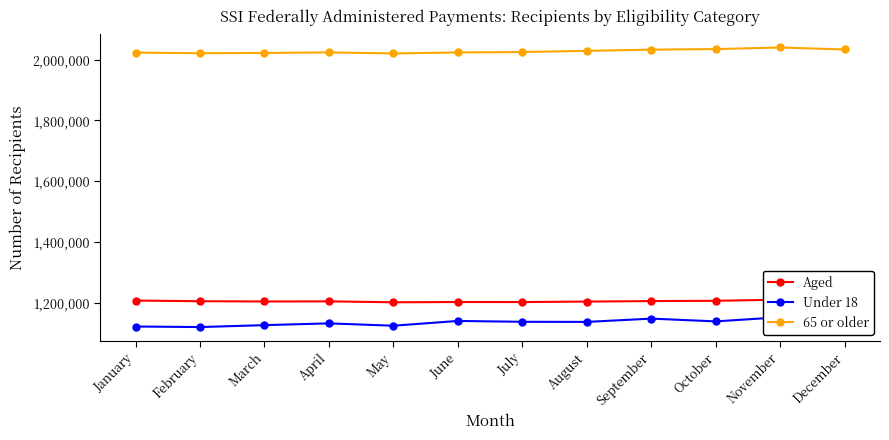

Reading right to left, what are all the values shown in this chart?

Aged: December=1203256	November=1210023	October=1206466	September=1205505	August=1203846	July=1202303	June=1202416	May=1201557	April=1204559	March=1204243	February=1205049	January=1207249
Under 18: December=1153844	November=1152268	October=1138706	September=1147765	August=1136978	July=1137327	June=1140154	May=1124418	April=1132149	March=1126322	February=1120026	January=1121830
65 or older: December=2033561	November=2040081	October=2034876	September=2033027	August=2028993	July=2025123	June=2023776	May=2020476	April=2023944	March=2022093	February=2021222	January=2023282